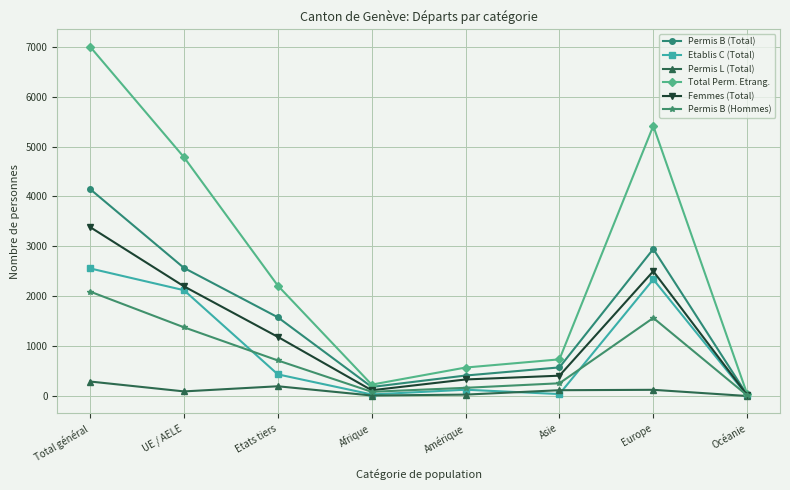

Which series has the widest spread of values?

Total Perm. Etrang.